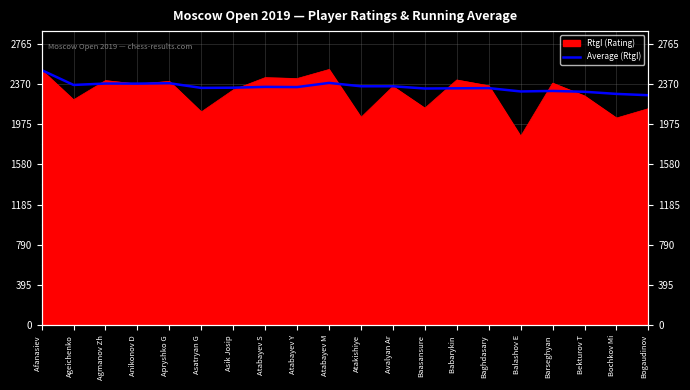

What is the sum of all values?

46850